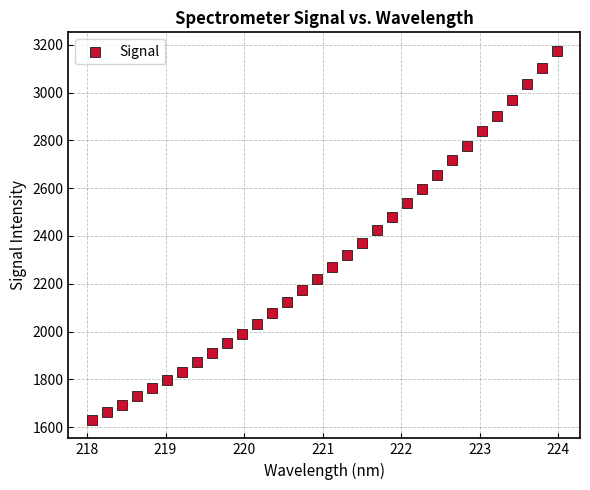

What is the range of Y values (max minus min)?

1544.6